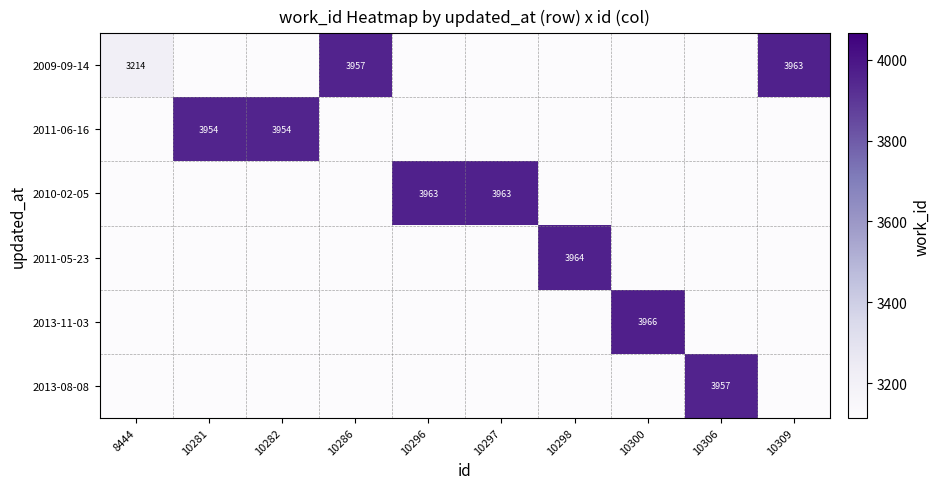

Is the value of 2011-05-23 at 10298 greater than the value of 2010-02-05 at 10296?

Yes